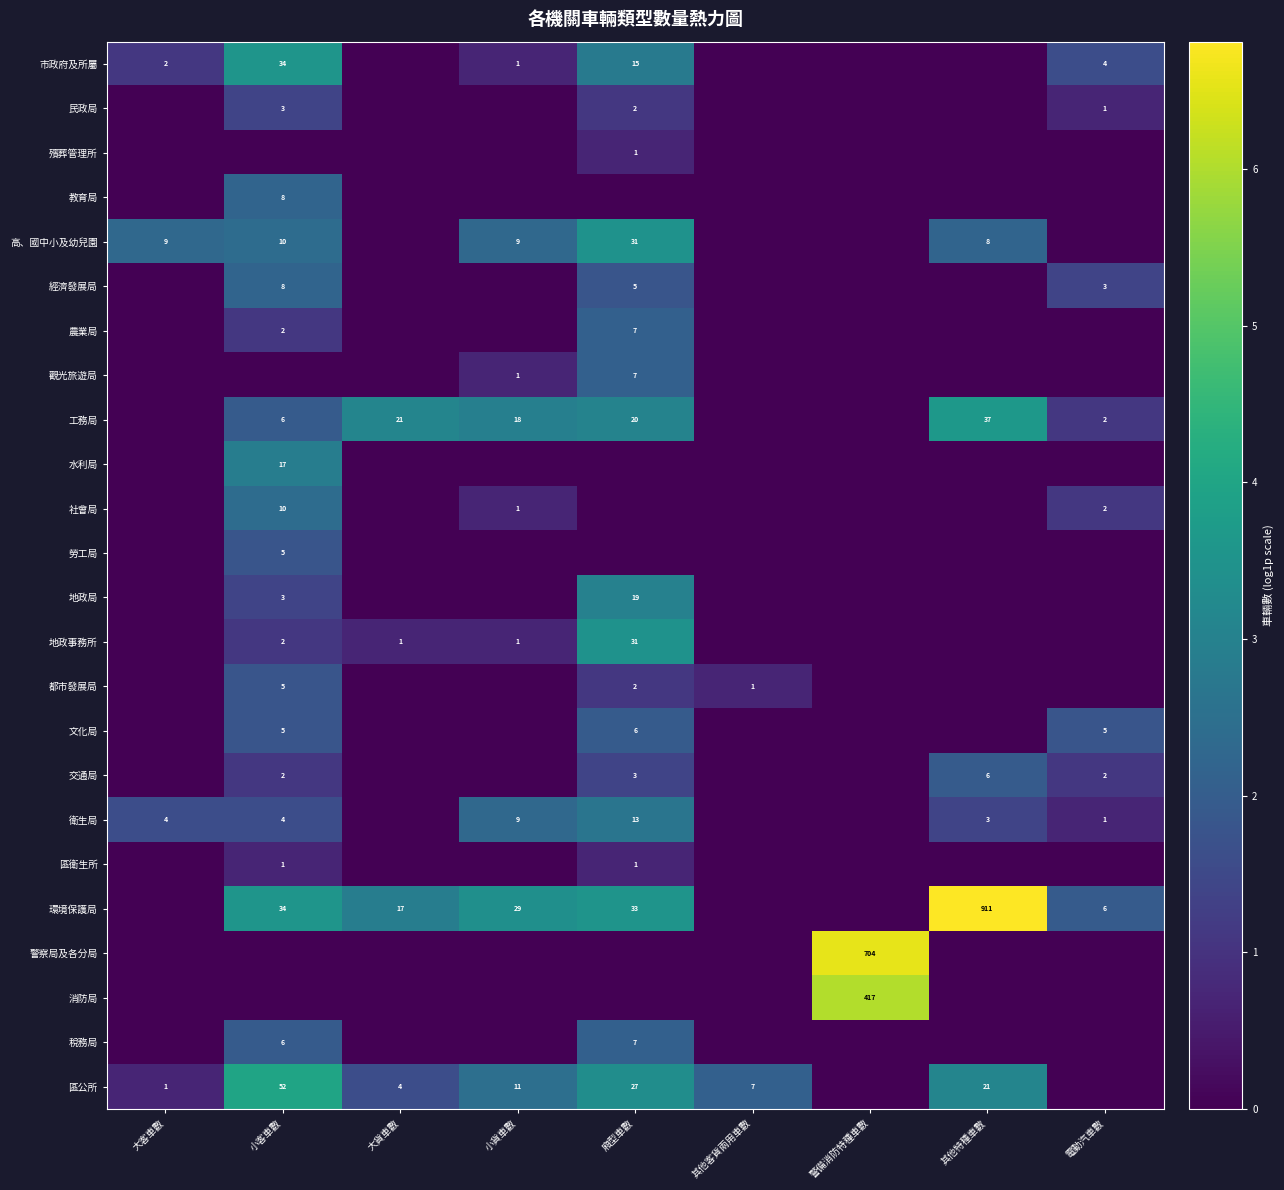

The value of 都市發展局 at 其他客貨兩用車數 is 0. True or false?

False